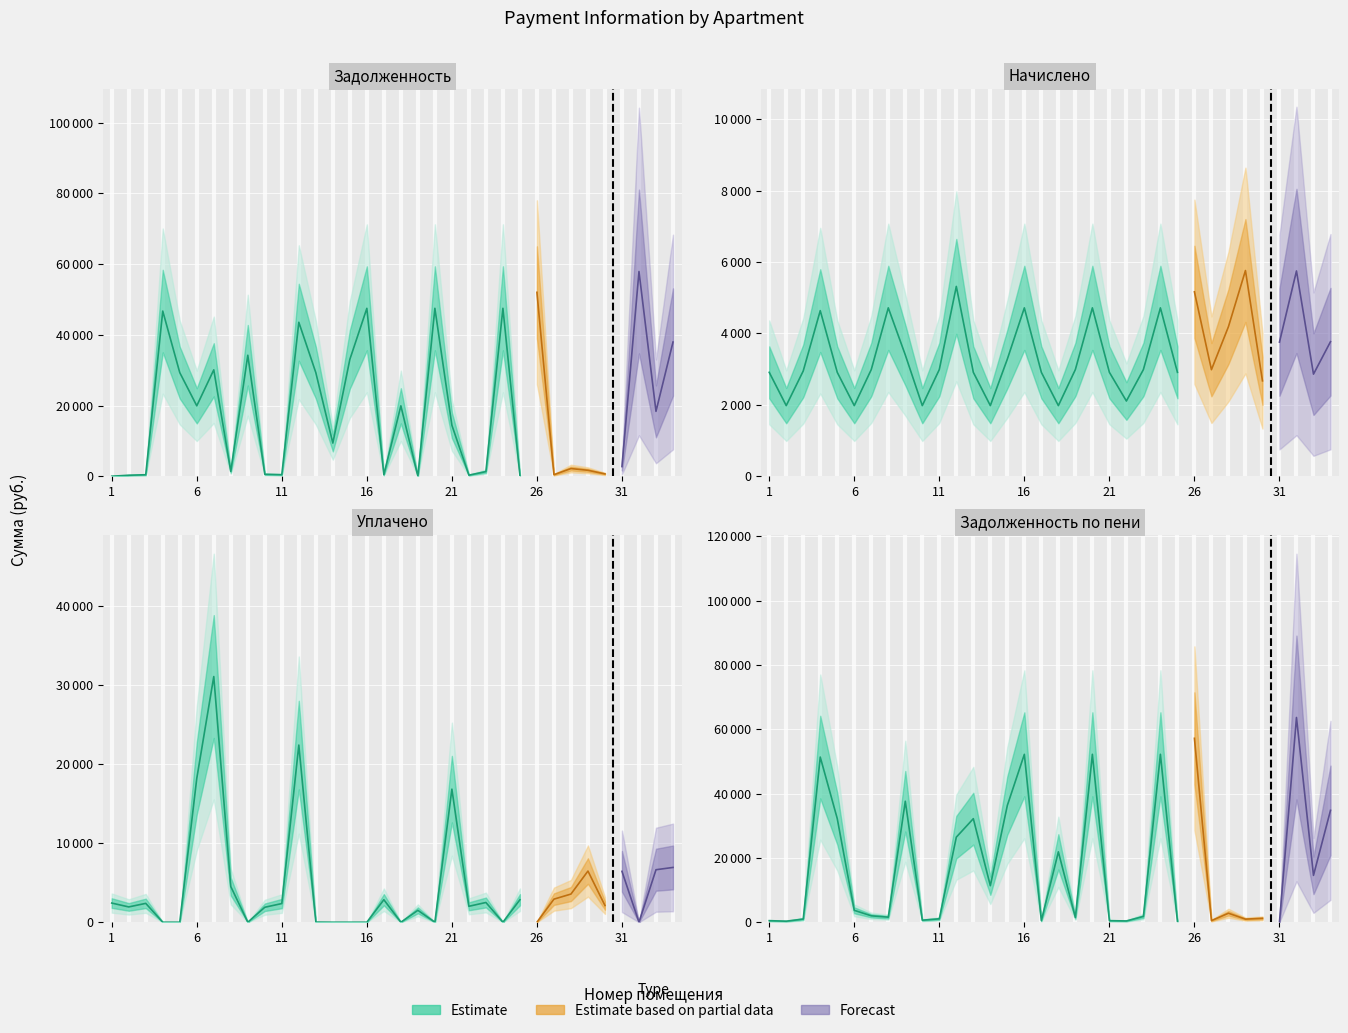

Which series ends up on top after the final intersection of задолженность_пени and начислено?

задолженность_пени